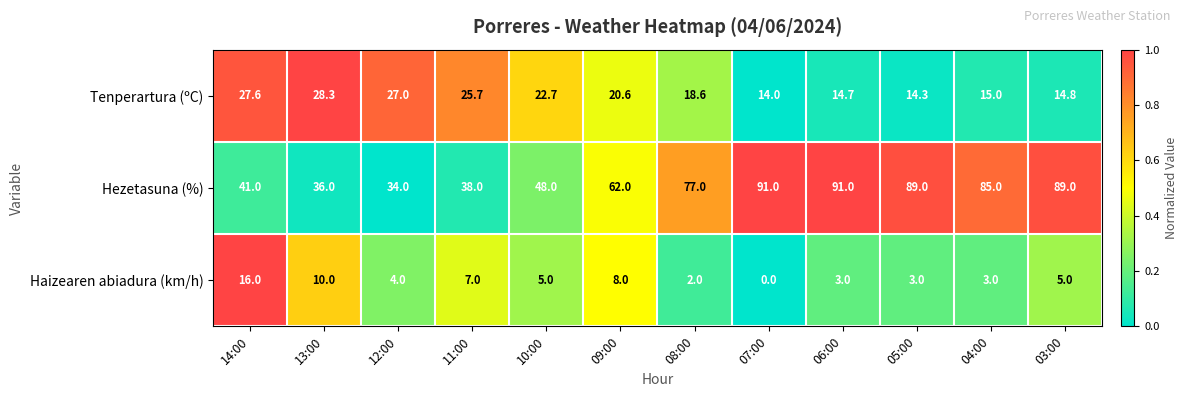

At which label does Hezetasuna (%) reach its minimum?

12:00